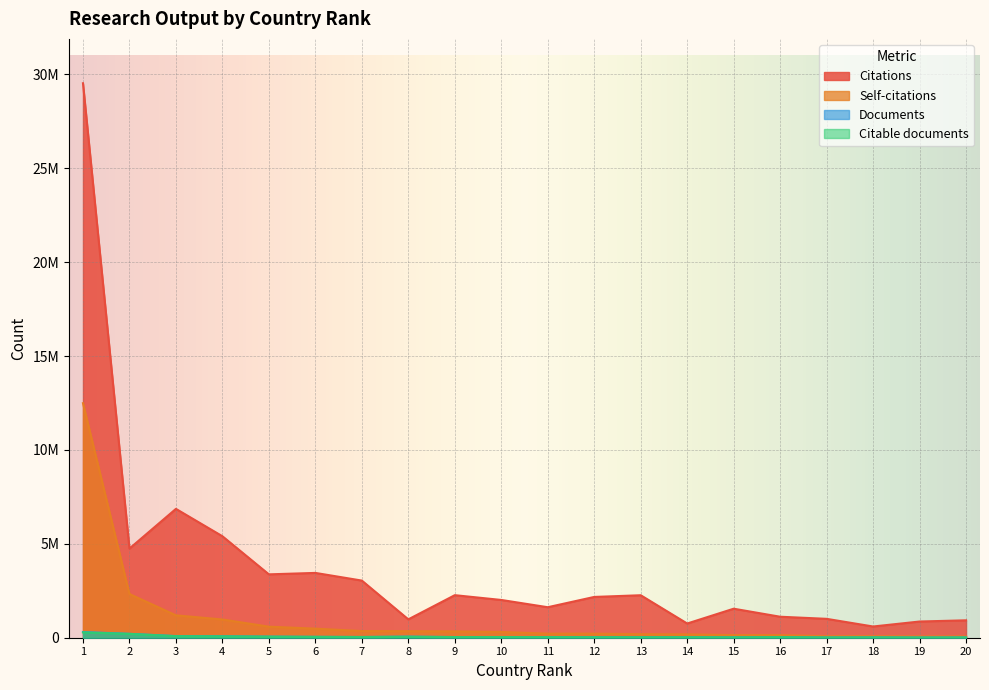

How many values in the Documents series exceed 36348?

9